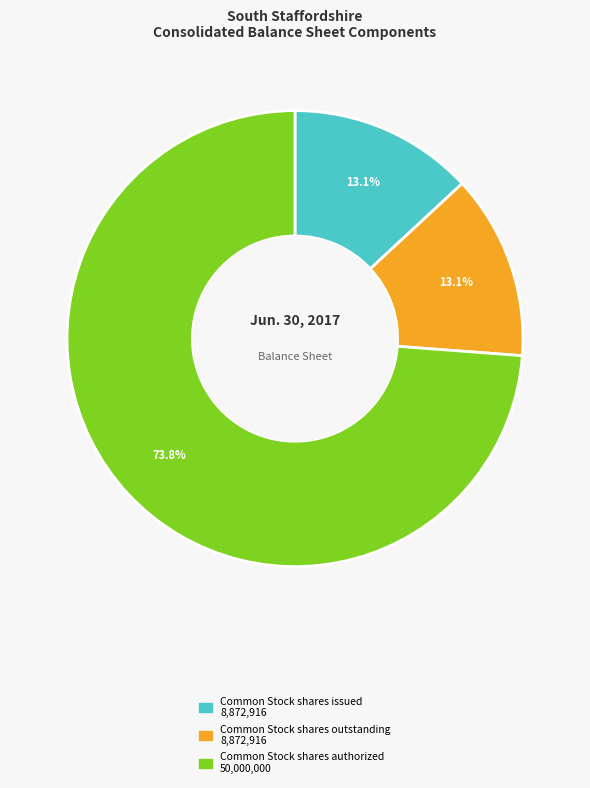

Combined, what portion of the pie is Common Stock shares outstanding and Common Stock shares issued?

26.2%